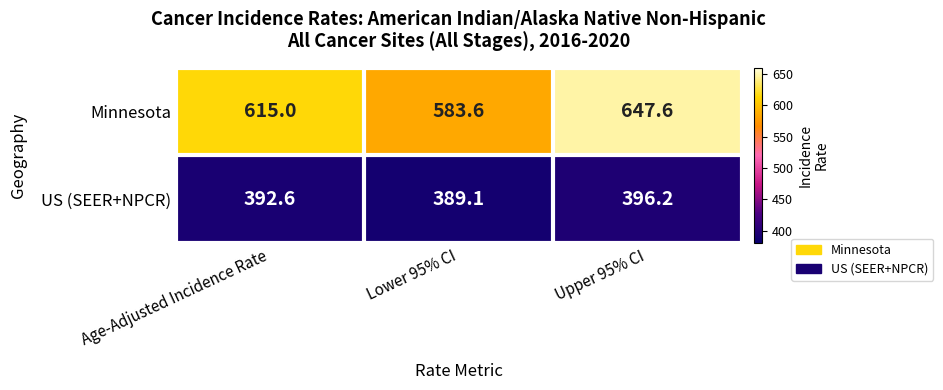

What is the maximum value shown in the chart?

647.6